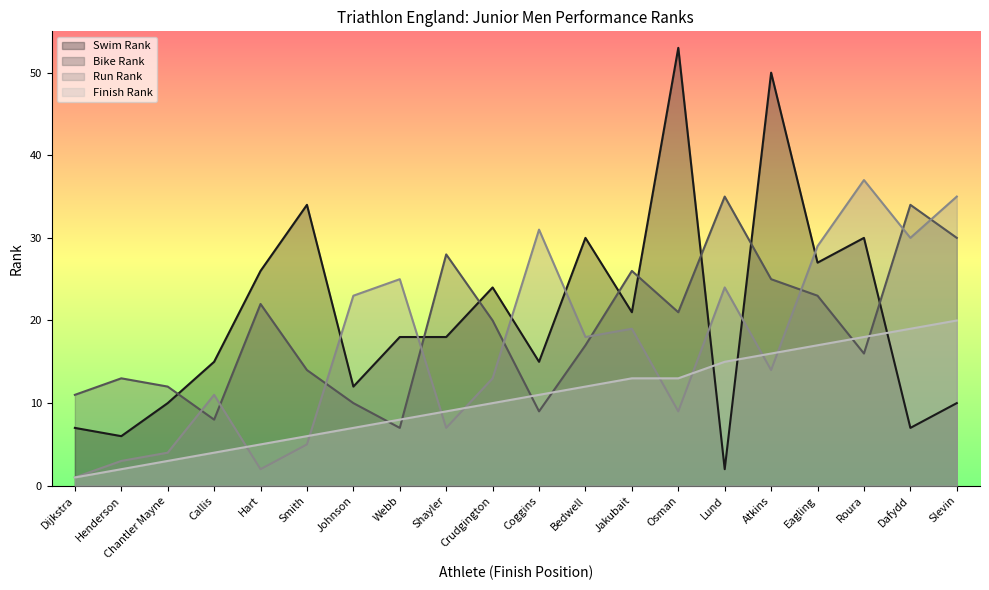

How many interior local valleys does the Run Rank series have?

6